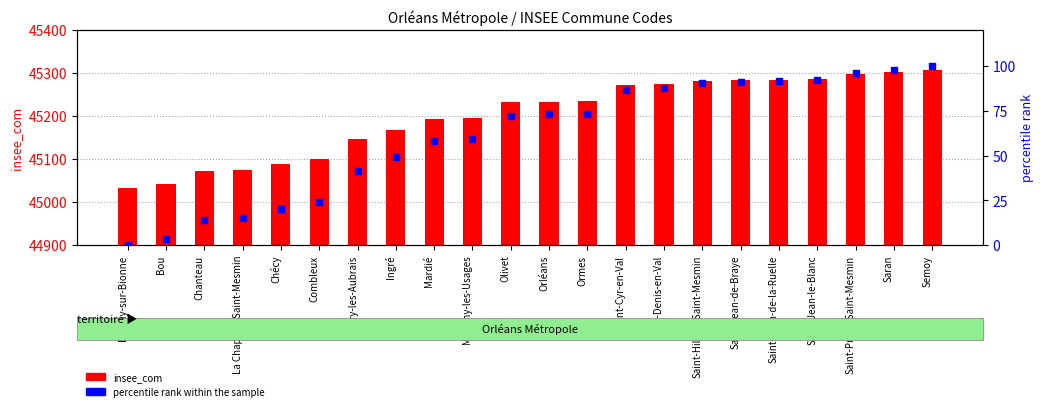

Which series has the widest spread of Y values?

insee_com